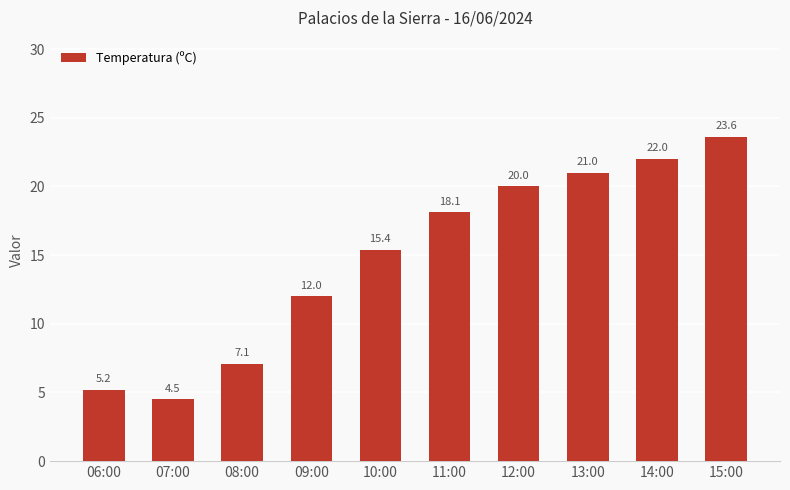

Reading left to right, transcribe all the data shown in this chart.

06:00=5.2	07:00=4.5	08:00=7.1	09:00=12.0	10:00=15.4	11:00=18.1	12:00=20.0	13:00=21.0	14:00=22.0	15:00=23.6